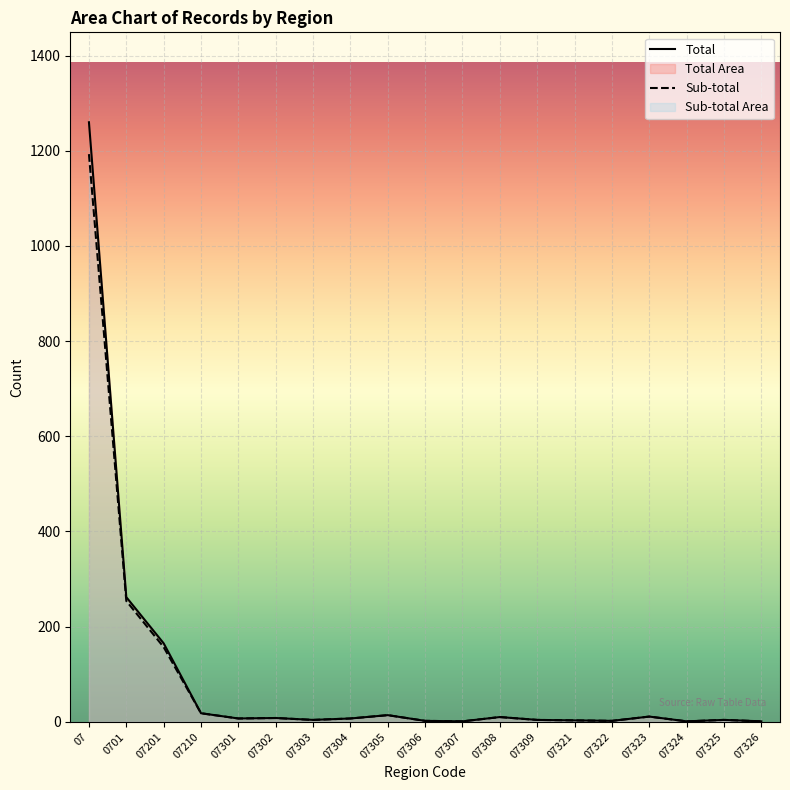

The value of Sub-total at 07302 is 8. True or false?

True